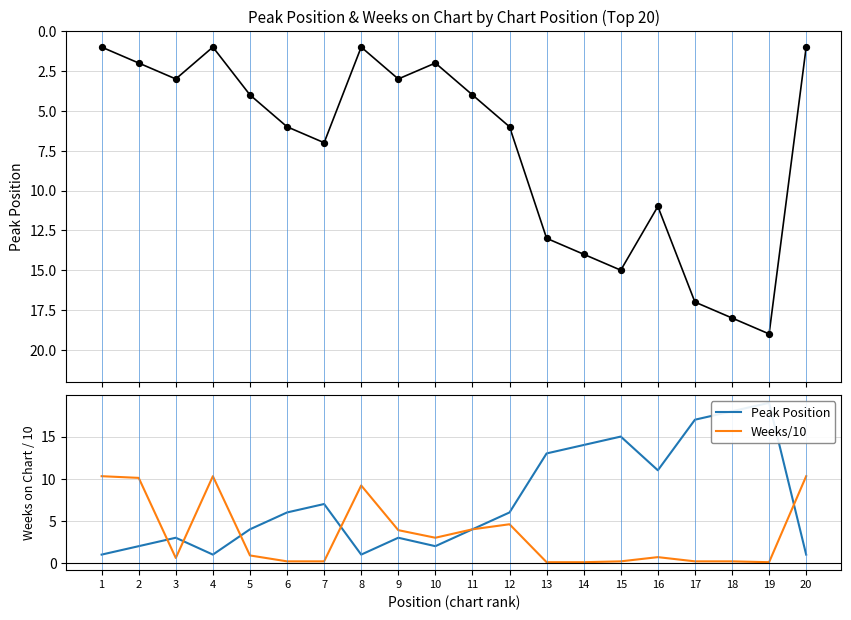

At how many categories does at least one series exceed 15?

3